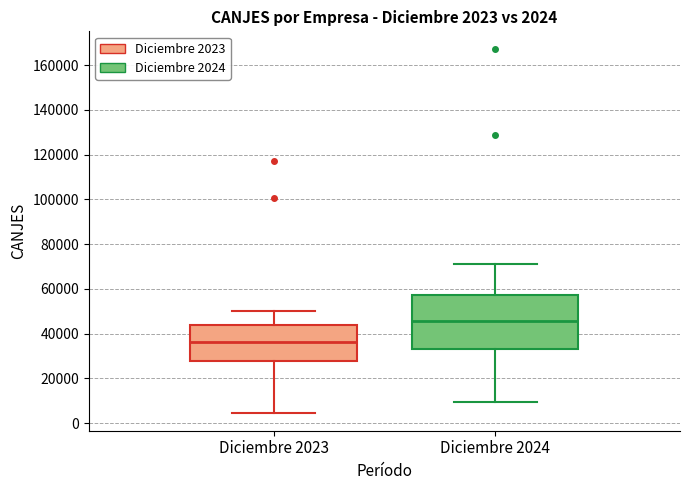

Which box is the tallest, from its lower edge to its upper edge?

Diciembre 2024